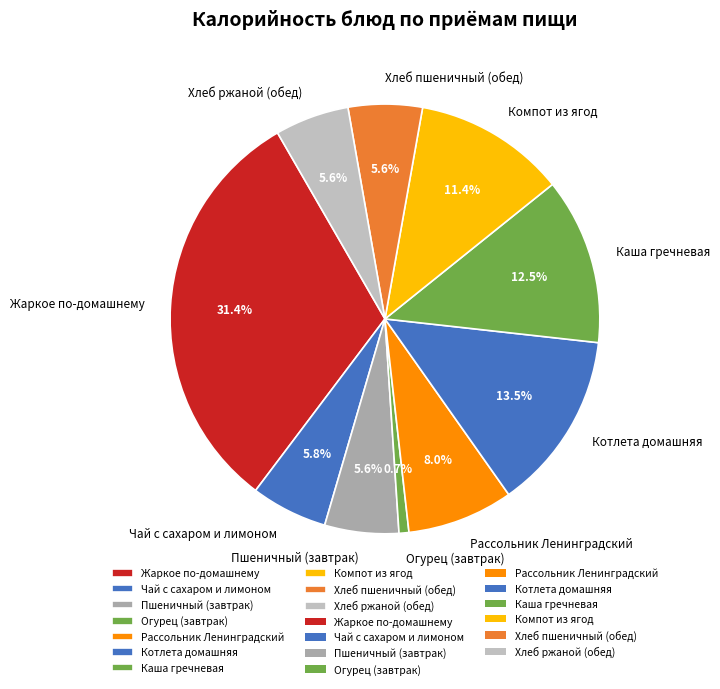

The Жаркое по-домашнему slice represents 17% of the pie. True or false?

False